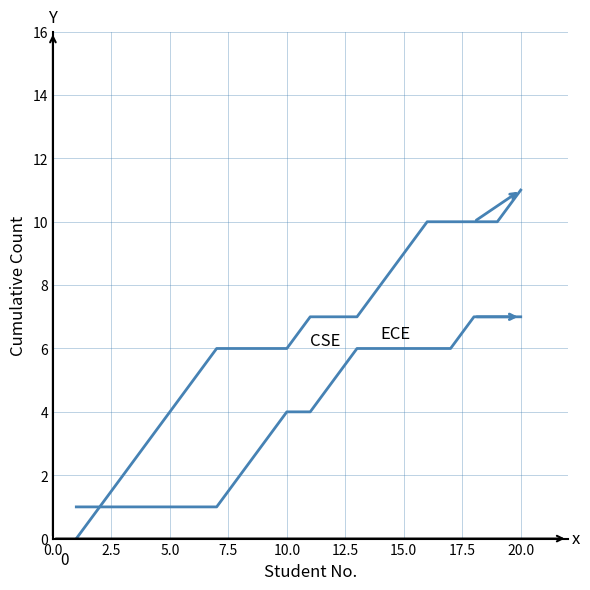

How many lines are shown in the chart?

2